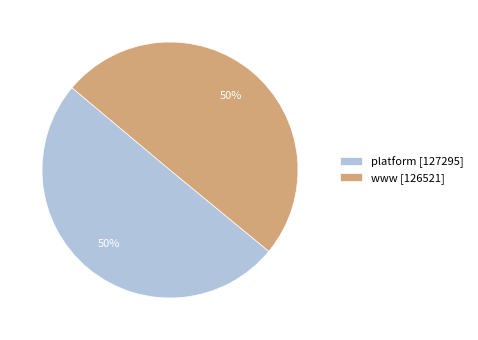

Is it true that platform is 50% of the pie?

True